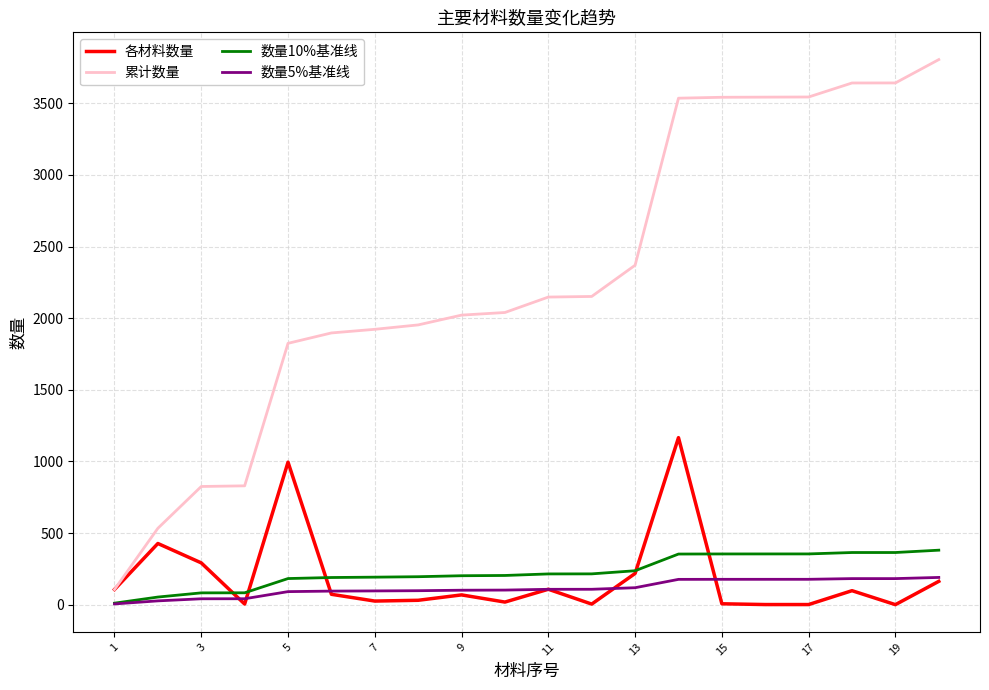

Which series has the largest range (max minus min)?

累计数量